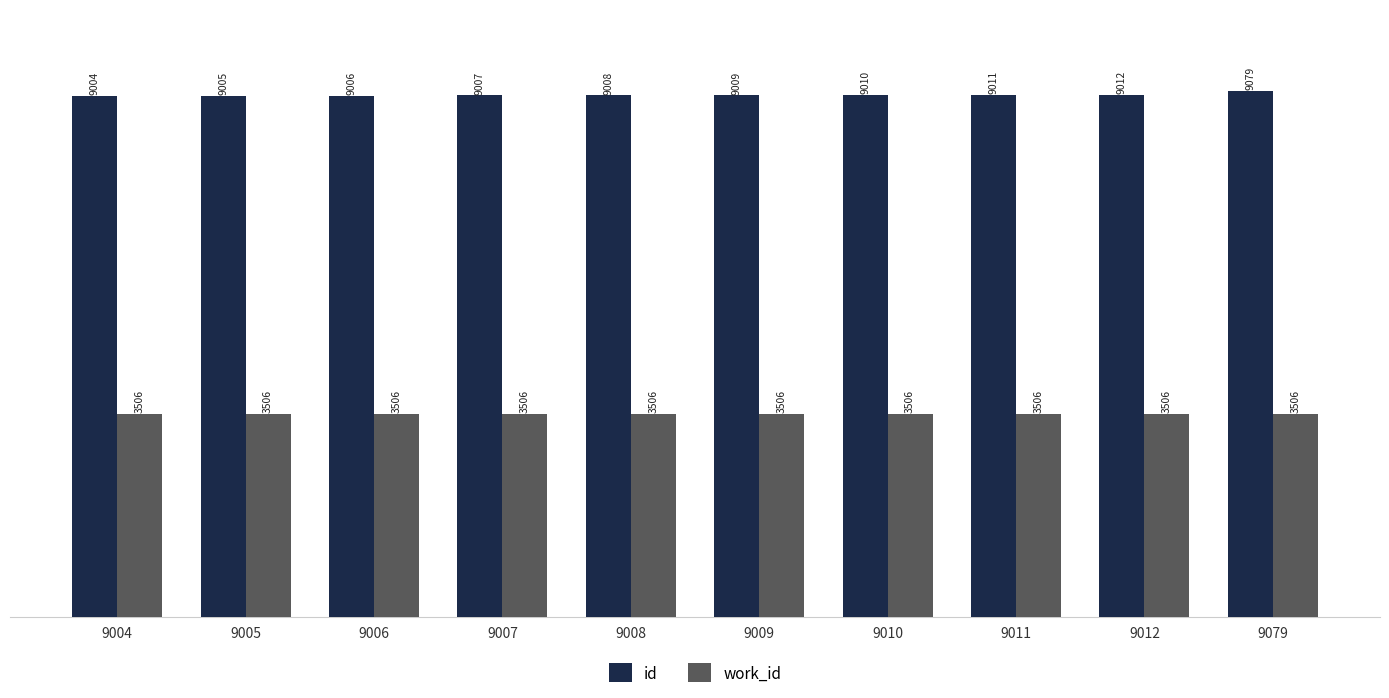

Reading left to right, what are all the values shown in this chart?

id: 9004	9005	9006	9007	9008	9009	9010	9011	9012	9079
work_id: 3506	3506	3506	3506	3506	3506	3506	3506	3506	3506